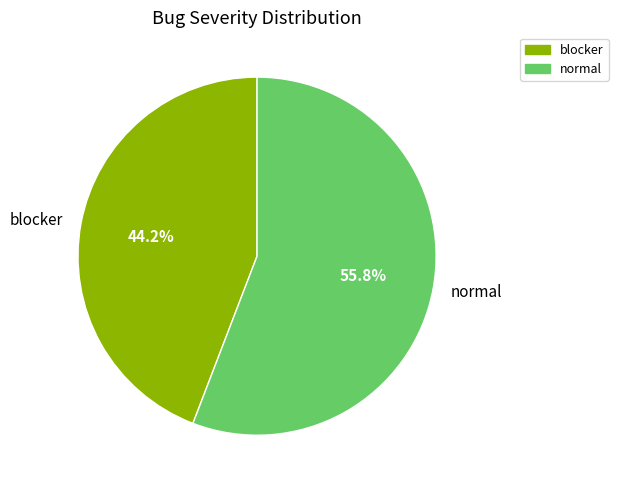

Combined, do normal and blocker account for over 50%?

Yes